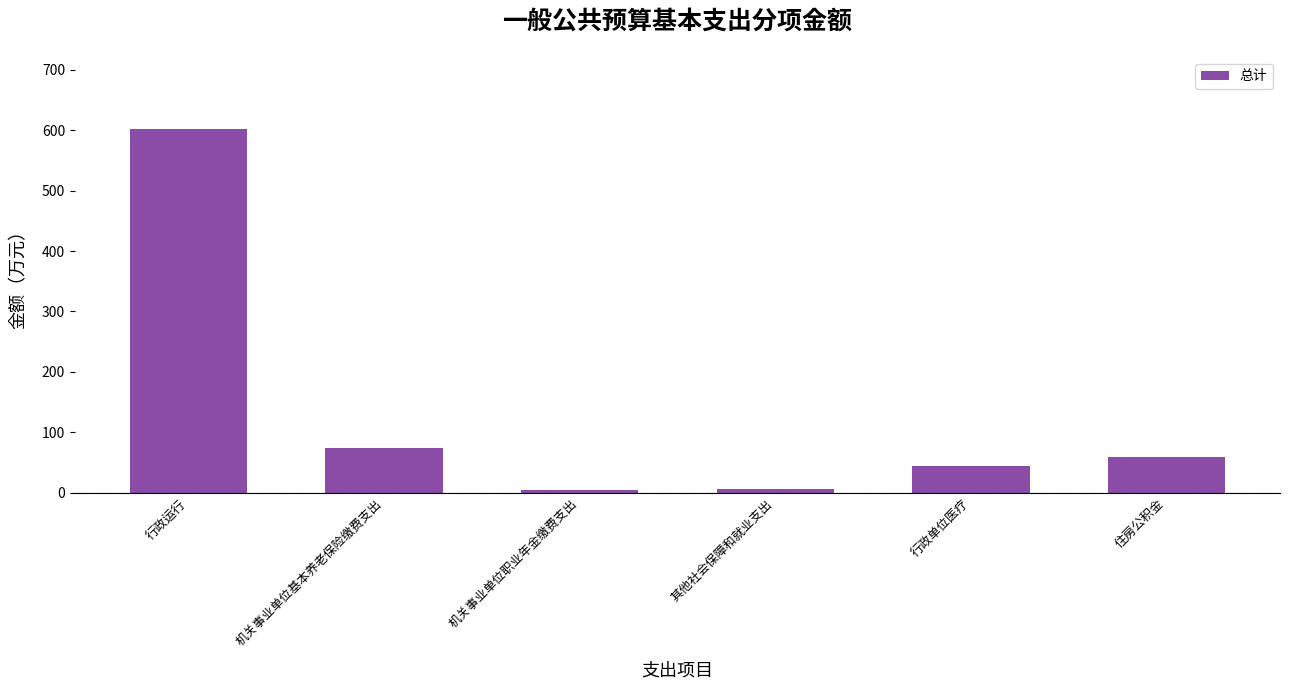

Approximately how many times larger is the value at 机关事业单位基本养老保险缴费支出 compared to 其他社会保障和就业支出?

12.2